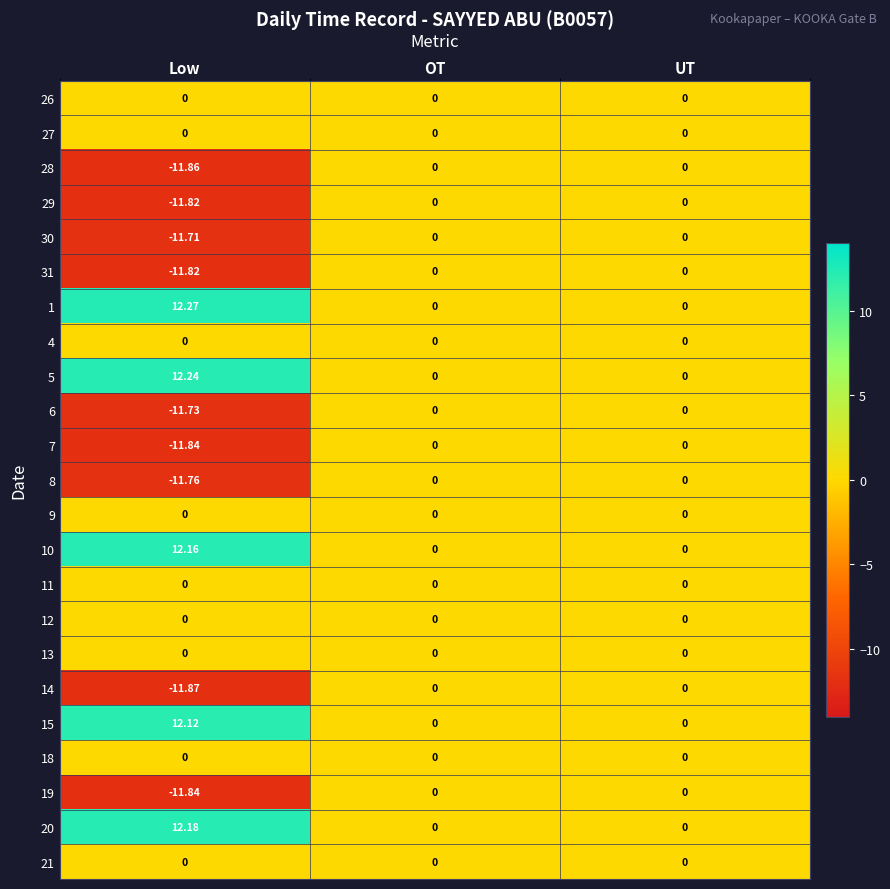

Which series has the widest spread of values?

1